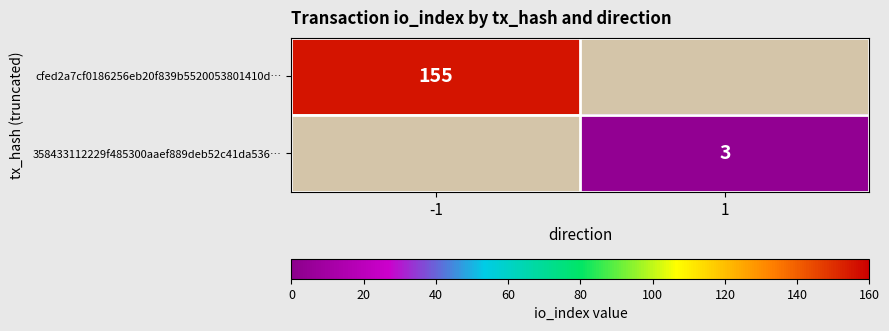

Which category has the highest value across all series?

-1